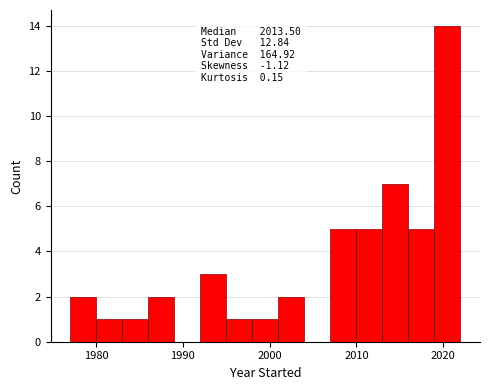

Around what value on the x-axis is the tallest bar? Give the approximate position of its centre, as read against the axis.

2021